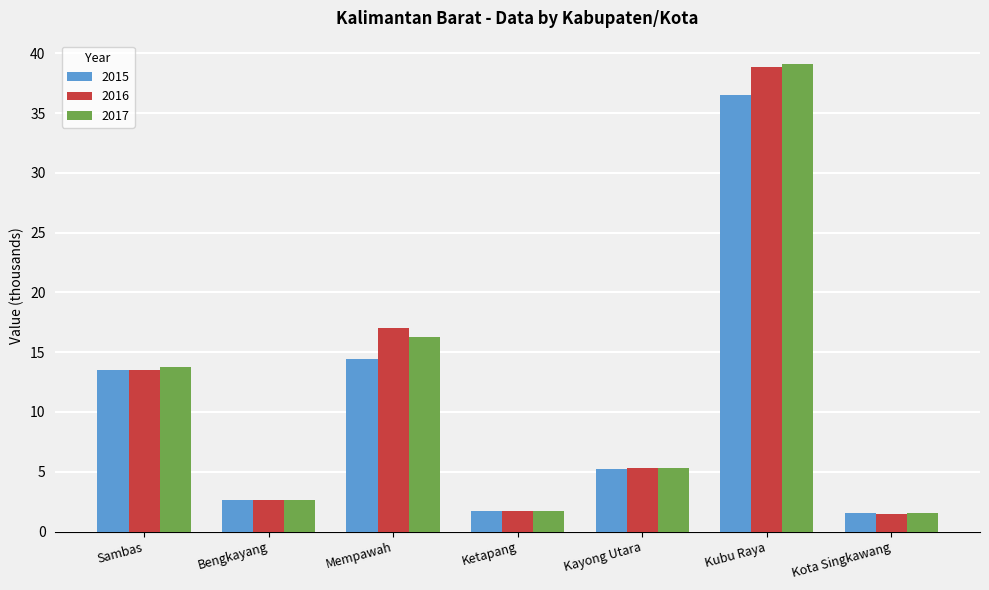

What is the sum of all 2017 values?

80.3